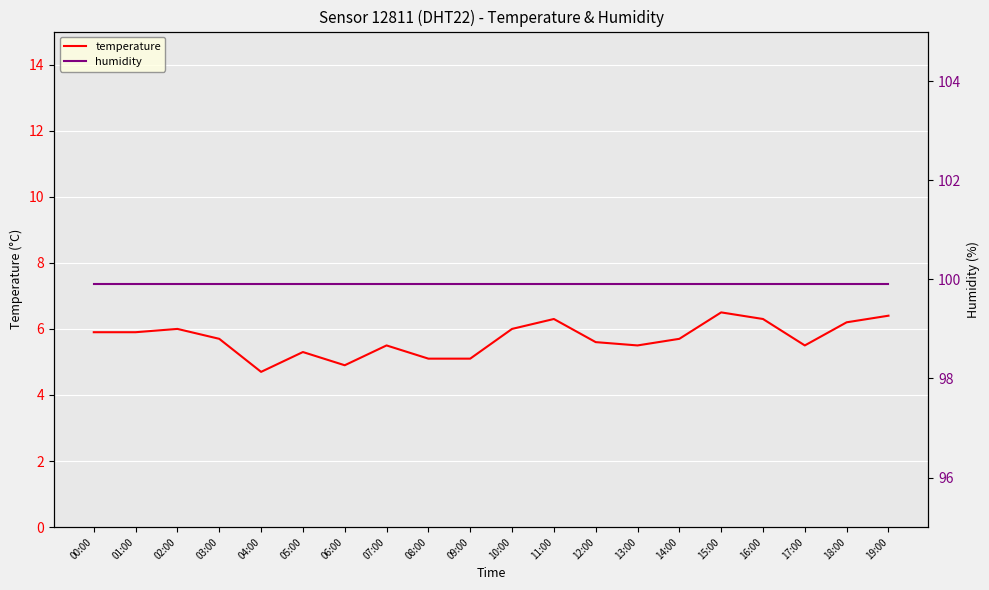

Between 03:00 and 13:00, which series saw the biggest shift?

temperature